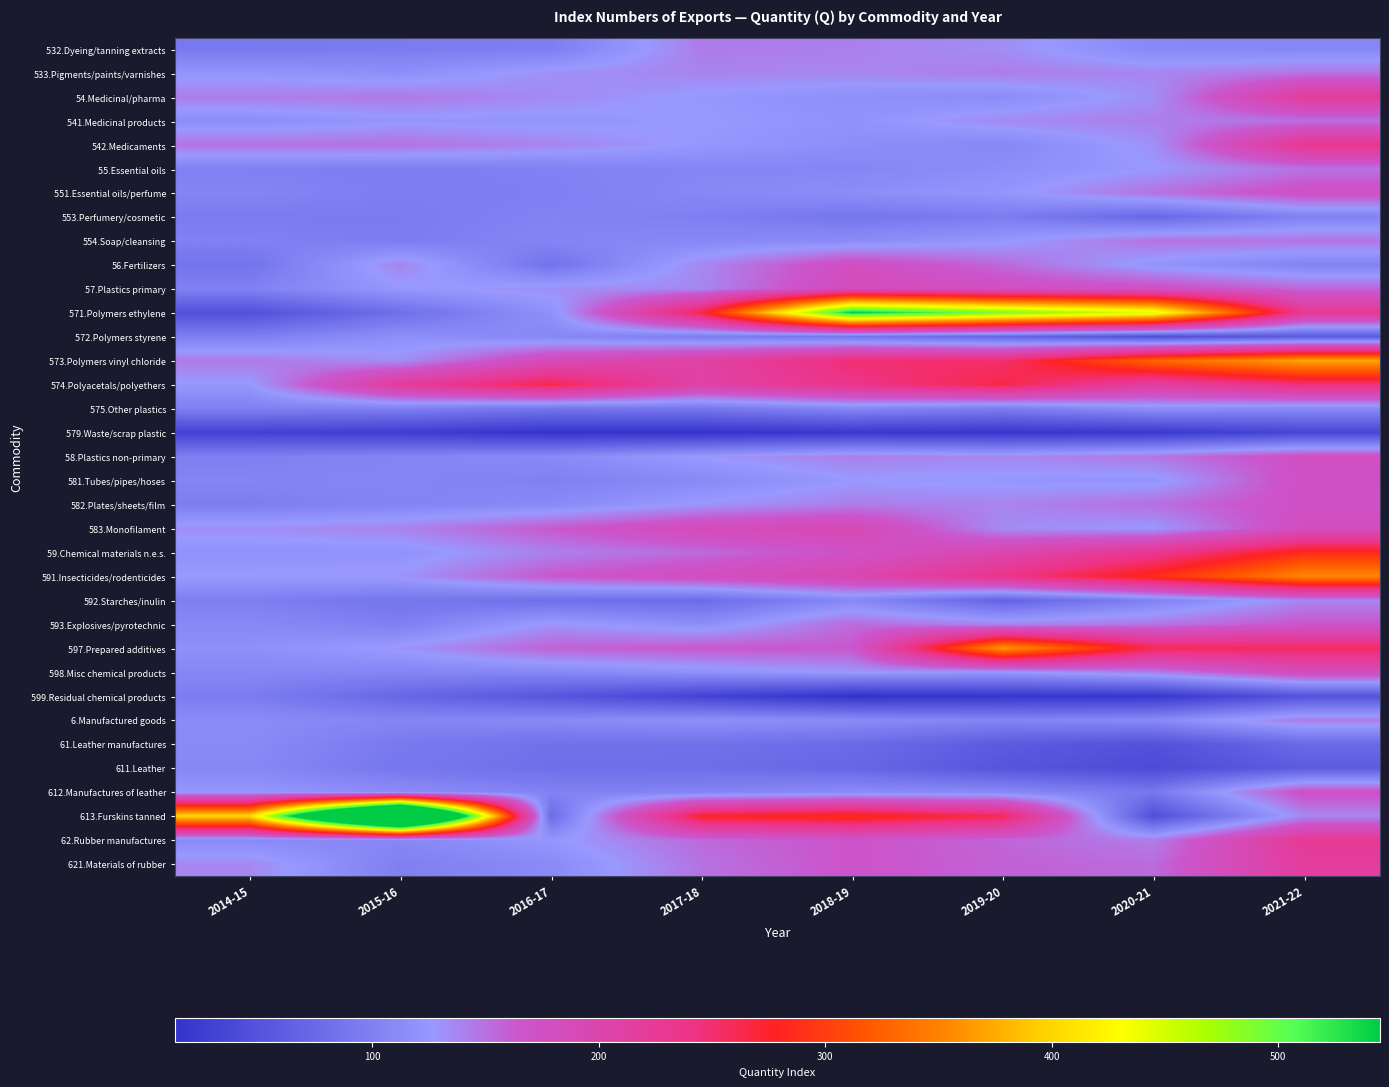

Reading left to right, transcribe all the data shown in this chart.

532.Dyeing/tanning extracts: 2014-15=93	2015-16=95	2016-17=98	2017-18=144	2018-19=141	2019-20=134	2020-21=109	2021-22=107
533.Pigments/paints/varnishes: 2014-15=122	2015-16=116	2016-17=132	2017-18=139	2018-19=138	2019-20=143	2020-21=138	2021-22=148
54.Medicinal/pharma: 2014-15=143	2015-16=145	2016-17=136	2017-18=125	2018-19=116	2019-20=113	2020-21=133	2021-22=219
541.Medicinal products: 2014-15=114	2015-16=124	2016-17=122	2017-18=127	2018-19=120	2019-20=136	2020-21=142	2021-22=149
542.Medicaments: 2014-15=149	2015-16=149	2016-17=139	2017-18=125	2018-19=115	2019-20=108	2020-21=132	2021-22=233
55.Essential oils: 2014-15=100	2015-16=97	2016-17=101	2017-18=106	2018-19=106	2019-20=115	2020-21=127	2021-22=148
551.Essential oils/perfume: 2014-15=104	2015-16=98	2016-17=99	2017-18=108	2018-19=114	2019-20=123	2020-21=149	2021-22=174
553.Perfumery/cosmetic: 2014-15=95	2015-16=95	2016-17=102	2017-18=99	2018-19=89	2019-20=96	2020-21=73	2021-22=102
554.Soap/cleansing: 2014-15=101	2015-16=96	2016-17=105	2017-18=108	2018-19=112	2019-20=124	2020-21=149	2021-22=148
56.Fertilizers: 2014-15=86	2015-16=139	2016-17=85	2017-18=137	2018-19=178	2019-20=154	2020-21=121	2021-22=103
57.Plastics primary: 2014-15=101	2015-16=125	2016-17=133	2017-18=137	2018-19=186	2019-20=176	2020-21=173	2021-22=156
571.Polymers ethylene: 2014-15=47	2015-16=81	2016-17=118	2017-18=267	2018-19=545	2019-20=491	2020-21=446	2021-22=228
572.Polymers styrene: 2014-15=98	2015-16=116	2016-17=108	2017-18=96	2018-19=87	2019-20=70	2020-21=45	2021-22=58
573.Polymers vinyl chloride: 2014-15=145	2015-16=133	2016-17=187	2017-18=209	2018-19=250	2019-20=251	2020-21=330	2021-22=373
574.Polyacetals/polyethers: 2014-15=125	2015-16=222	2016-17=265	2017-18=207	2018-19=238	2019-20=266	2020-21=215	2021-22=247
575.Other plastics: 2014-15=100	2015-16=99	2016-17=88	2017-18=90	2018-19=107	2019-20=96	2020-21=116	2021-22=110
579.Waste/scrap plastic: 2014-15=31	2015-16=26	2016-17=15	2017-18=15	2018-19=20	2019-20=18	2020-21=21	2021-22=36
58.Plastics non-primary: 2014-15=98	2015-16=105	2016-17=110	2017-18=128	2018-19=142	2019-20=137	2020-21=147	2021-22=174
581.Tubes/pipes/hoses: 2014-15=104	2015-16=107	2016-17=100	2017-18=110	2018-19=126	2019-20=124	2020-21=121	2021-22=175
582.Plates/sheets/film: 2014-15=97	2015-16=104	2016-17=110	2017-18=129	2018-19=143	2019-20=139	2020-21=151	2021-22=173
583.Monofilament: 2014-15=133	2015-16=140	2016-17=163	2017-18=186	2018-19=192	2019-20=135	2020-21=127	2021-22=180
59.Chemical materials n.e.s.: 2014-15=119	2015-16=119	2016-17=141	2017-18=153	2018-19=171	2019-20=198	2020-21=232	2021-22=285
591.Insecticides/rodenticides: 2014-15=128	2015-16=130	2016-17=164	2017-18=180	2018-19=197	2019-20=238	2020-21=287	2021-22=354
592.Starches/inulin: 2014-15=98	2015-16=88	2016-17=81	2017-18=77	2018-19=108	2019-20=67	2020-21=101	2021-22=138
593.Explosives/pyrotechnic: 2014-15=109	2015-16=99	2016-17=130	2017-18=115	2018-19=153	2019-20=138	2020-21=147	2021-22=166
597.Prepared additives: 2014-15=117	2015-16=130	2016-17=158	2017-18=164	2018-19=164	2019-20=365	2020-21=262	2021-22=257
598.Misc chemical products: 2014-15=107	2015-16=105	2016-17=107	2017-18=118	2018-19=129	2019-20=125	2020-21=143	2021-22=184
599.Residual chemical products: 2014-15=96	2015-16=72	2016-17=53	2017-18=32	2018-19=13	2019-20=18	2020-21=19	2021-22=50
6.Manufactured goods: 2014-15=112	2015-16=105	2016-17=110	2017-18=117	2018-19=112	2019-20=104	2020-21=110	2021-22=144
61.Leather manufactures: 2014-15=110	2015-16=93	2016-17=83	2017-18=83	2018-19=77	2019-20=59	2020-21=48	2021-22=75
611.Leather: 2014-15=108	2015-16=90	2016-17=81	2017-18=80	2018-19=72	2019-20=52	2020-21=41	2021-22=60
612.Manufactures of leather: 2014-15=124	2015-16=112	2016-17=102	2017-18=103	2018-19=112	2019-20=109	2020-21=91	2021-22=172
613.Furskins tanned: 2014-15=404	2015-16=912	2016-17=77	2017-18=278	2018-19=289	2019-20=261	2020-21=45	2021-22=137
62.Rubber manufactures: 2014-15=110	2015-16=108	2016-17=124	2017-18=154	2018-19=167	2019-20=156	2020-21=143	2021-22=226
621.Materials of rubber: 2014-15=137	2015-16=99	2016-17=111	2017-18=149	2018-19=167	2019-20=158	2020-21=153	2021-22=217